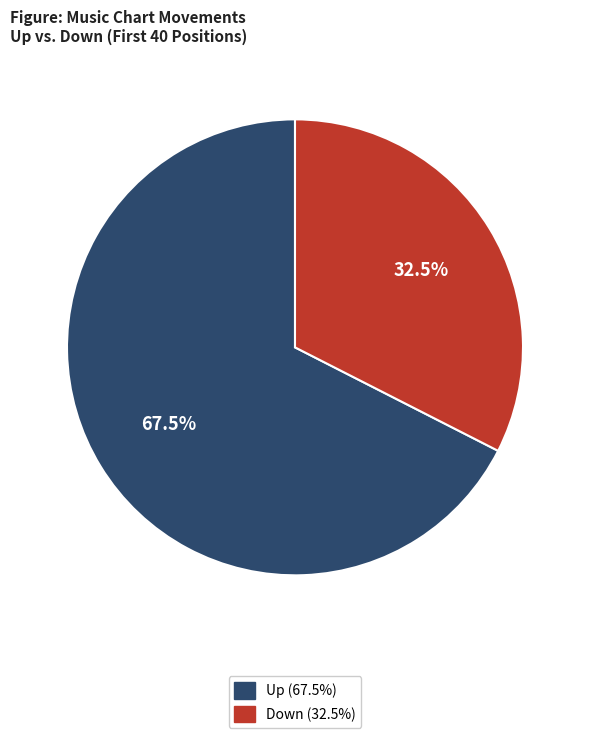

To the nearest percent, what is the average slice percentage?

50%